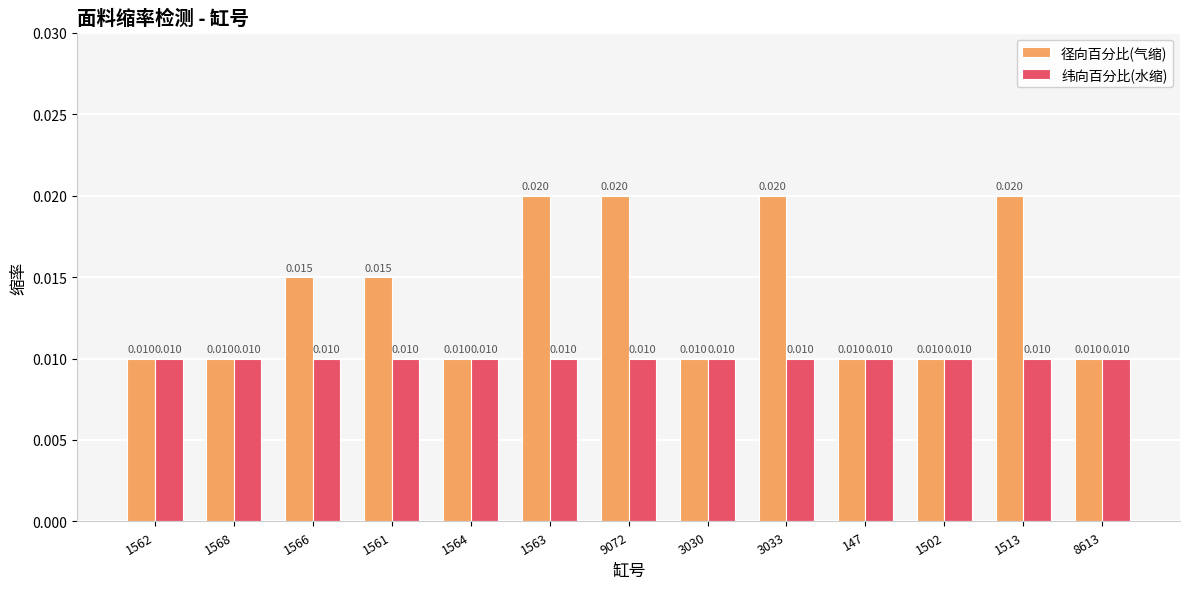

How many groups of bars are there?

13